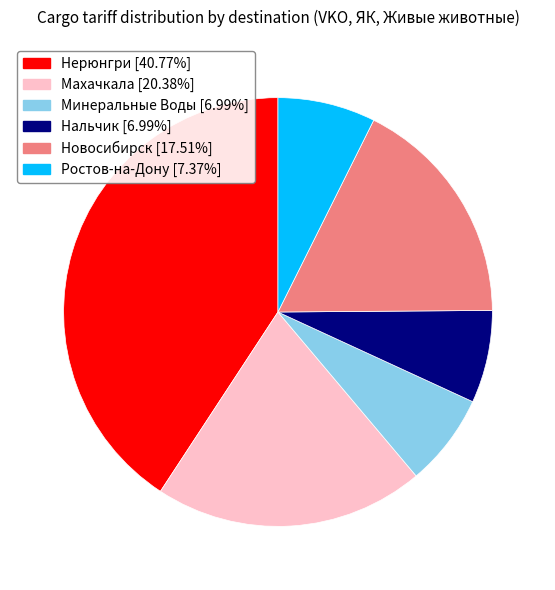

Is there a majority slice in this chart?

No